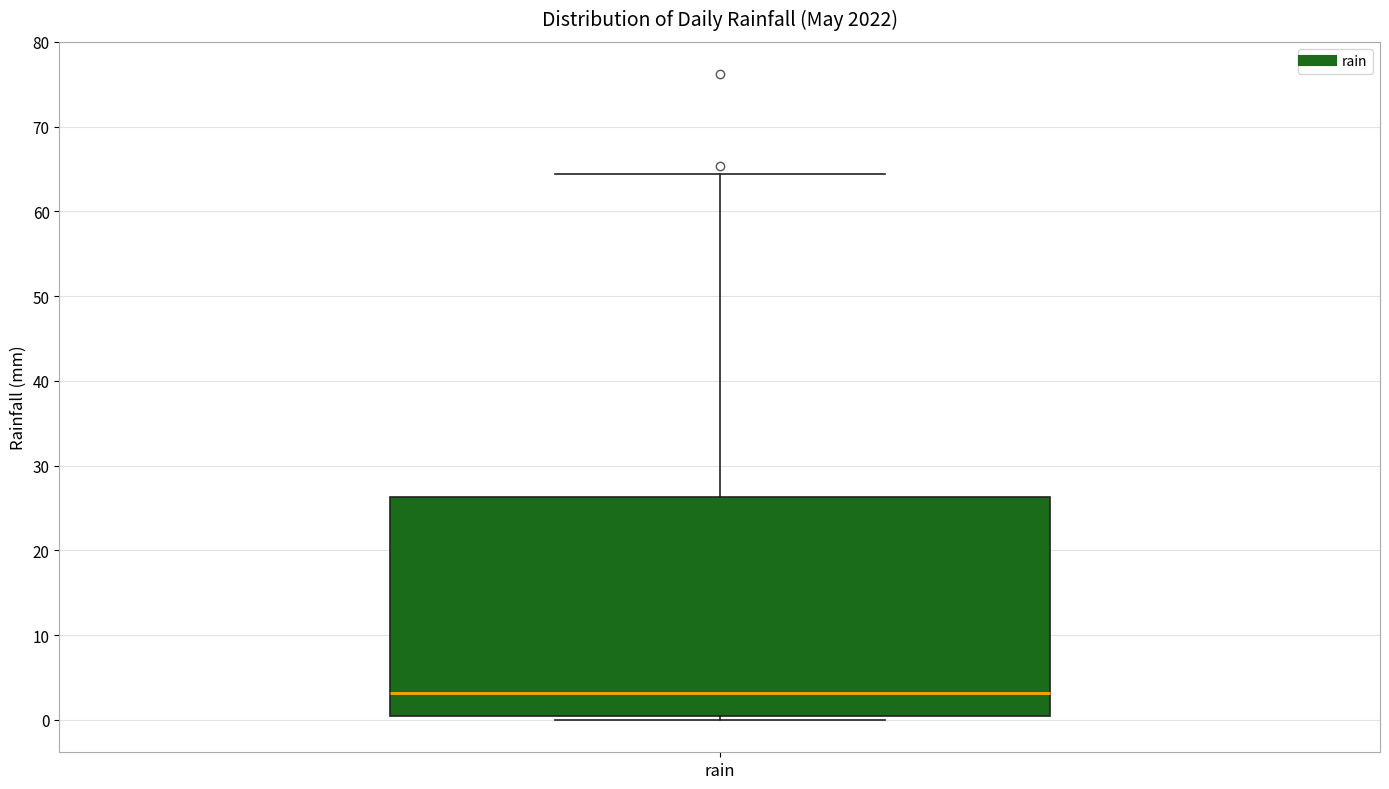

Where is the lower edge of the box for rain on the y-axis? The values are not printed on the chart, so give them approximately, as read against the axis.

1